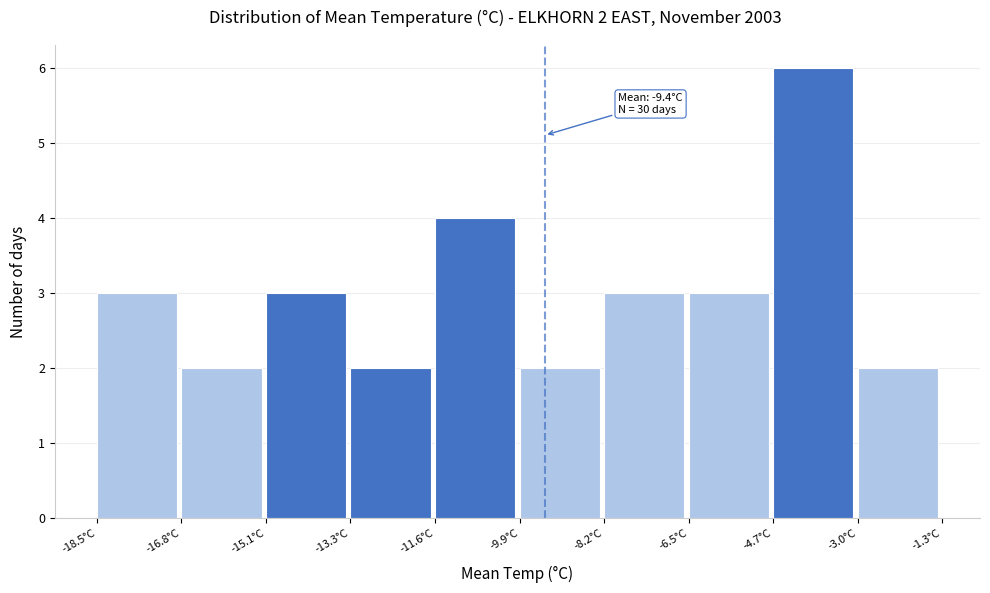

Which range on the x-axis has the tallest bar?

-4.74 to -3.02